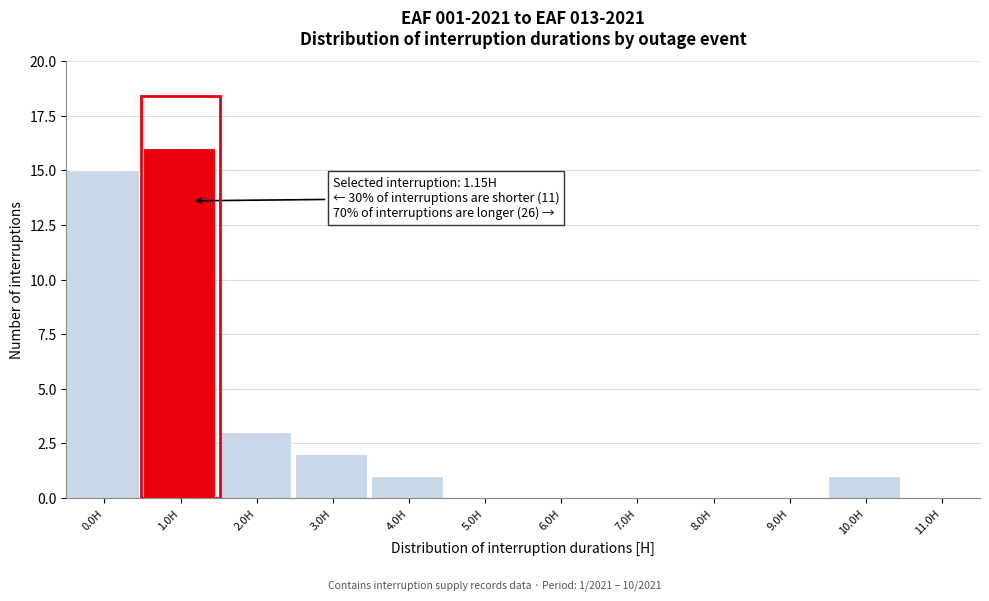

Reading right to left, what are all the values shown in this chart?

11.0H=0	10.0H=1	9.0H=0	8.0H=0	7.0H=0	6.0H=0	5.0H=0	4.0H=1	3.0H=2	2.0H=3	1.0H=16	0.0H=15